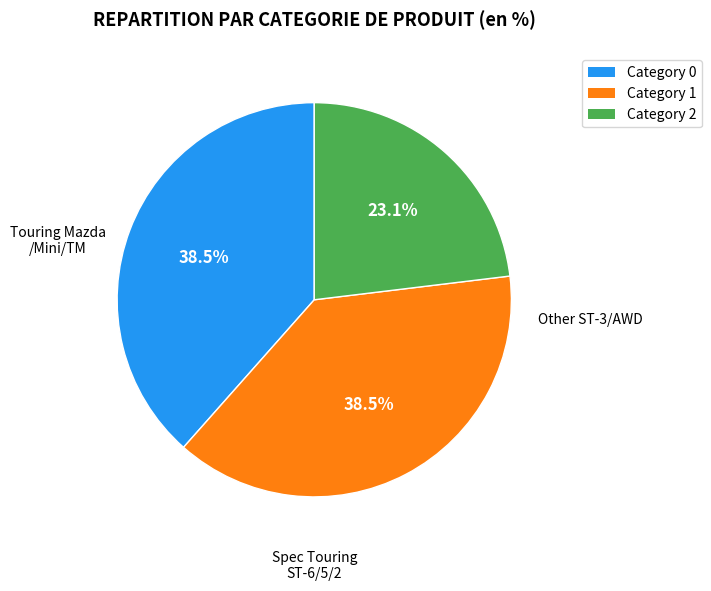

Is there a majority slice in this chart?

No